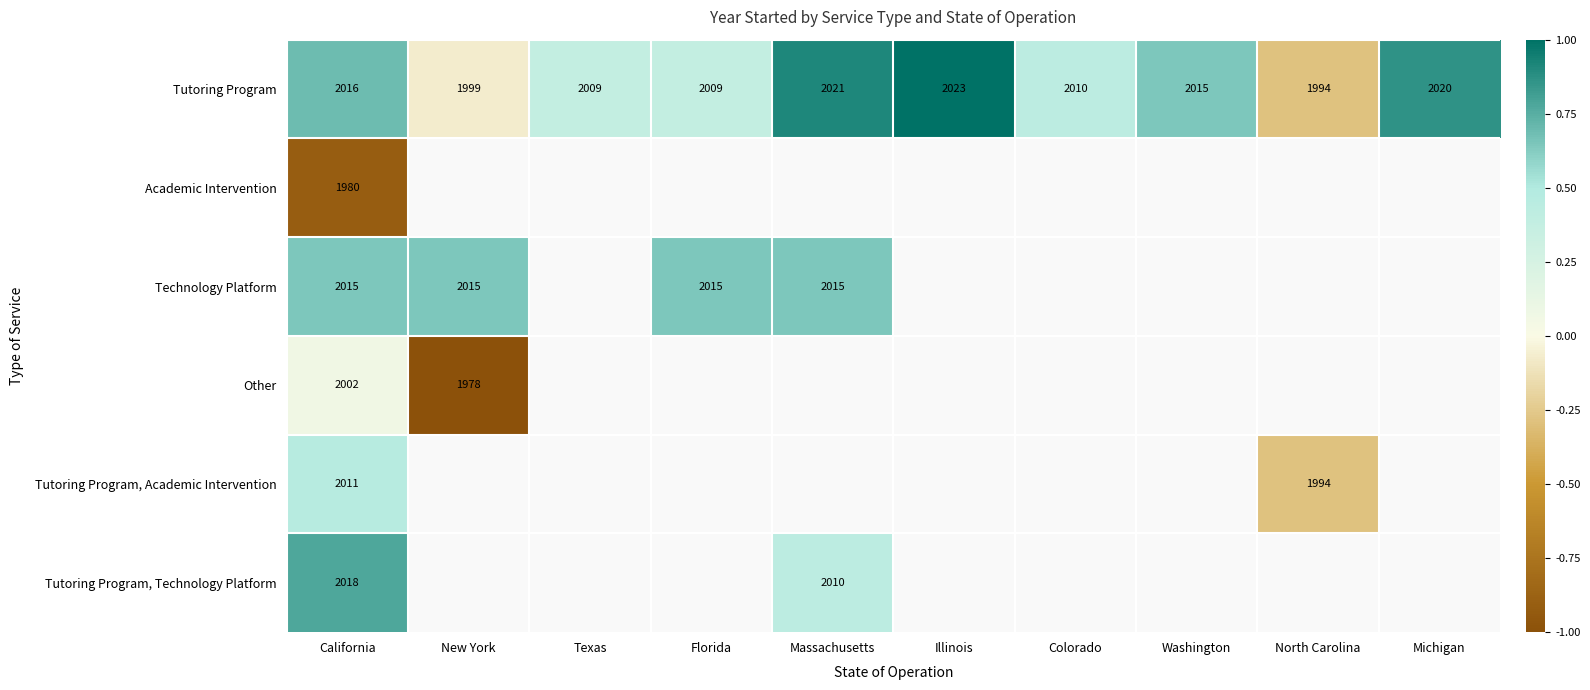

Is the value of Tutoring Program, Technology Platform at California greater than the value of Tutoring Program at Florida?

Yes